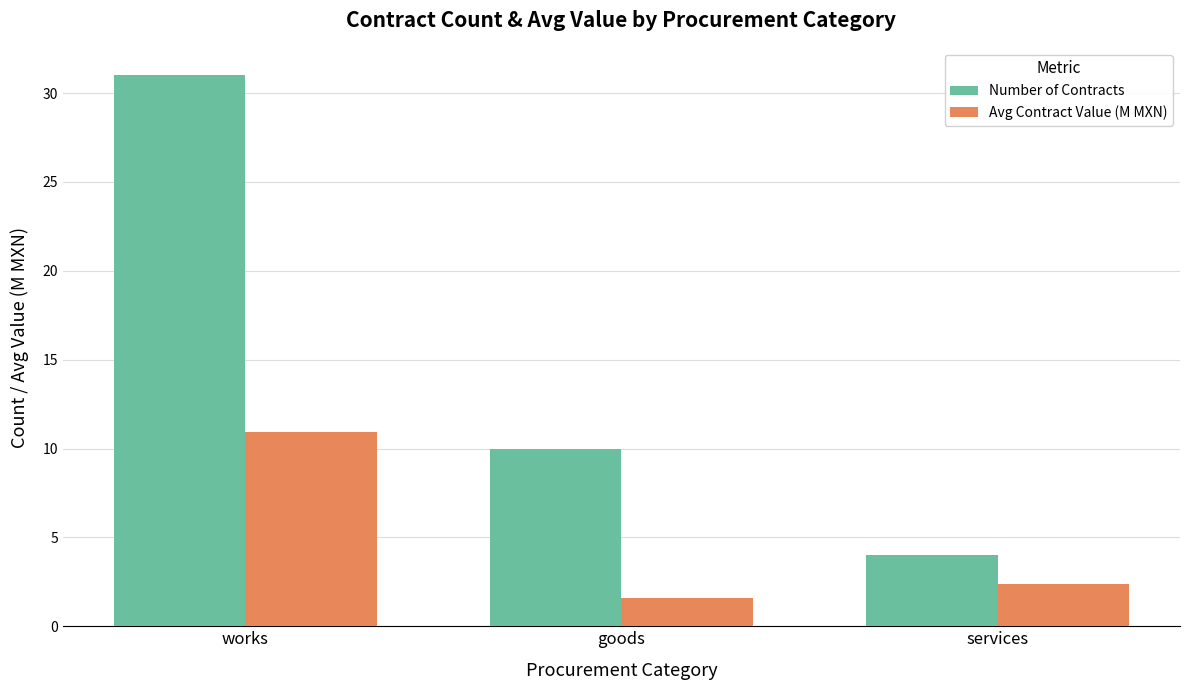

Which series has the largest range (max minus min)?

Number of Contracts